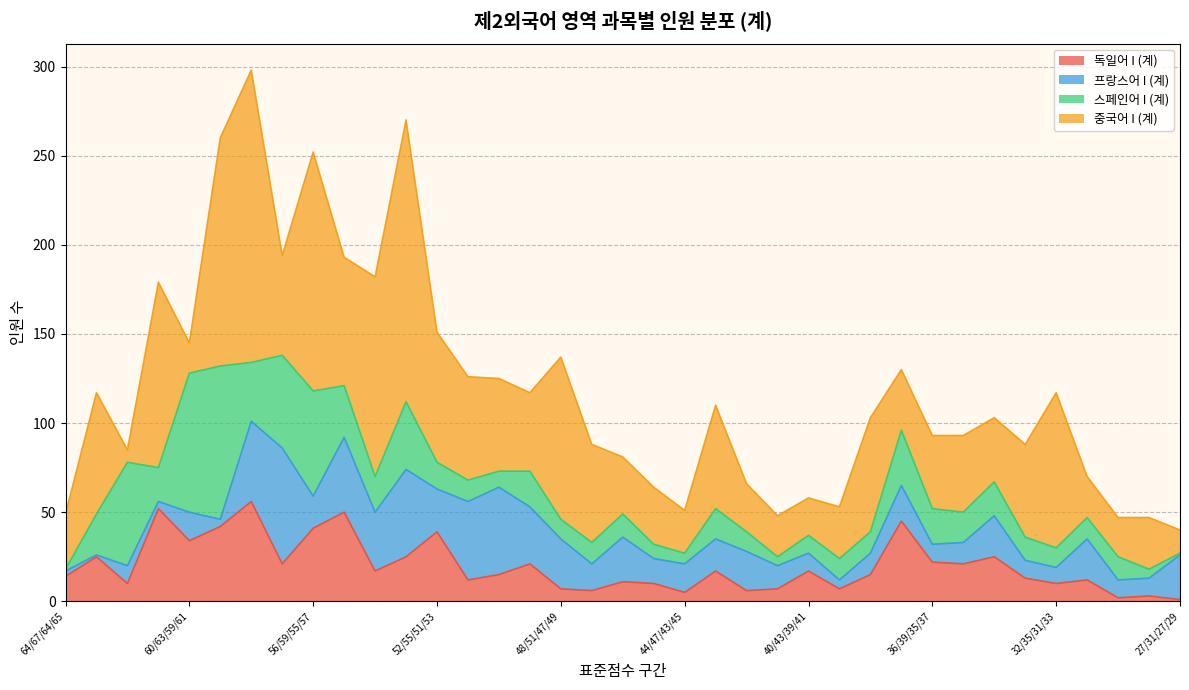

At which label is 중국어 I (계) closest to 85?

32/35/31/33